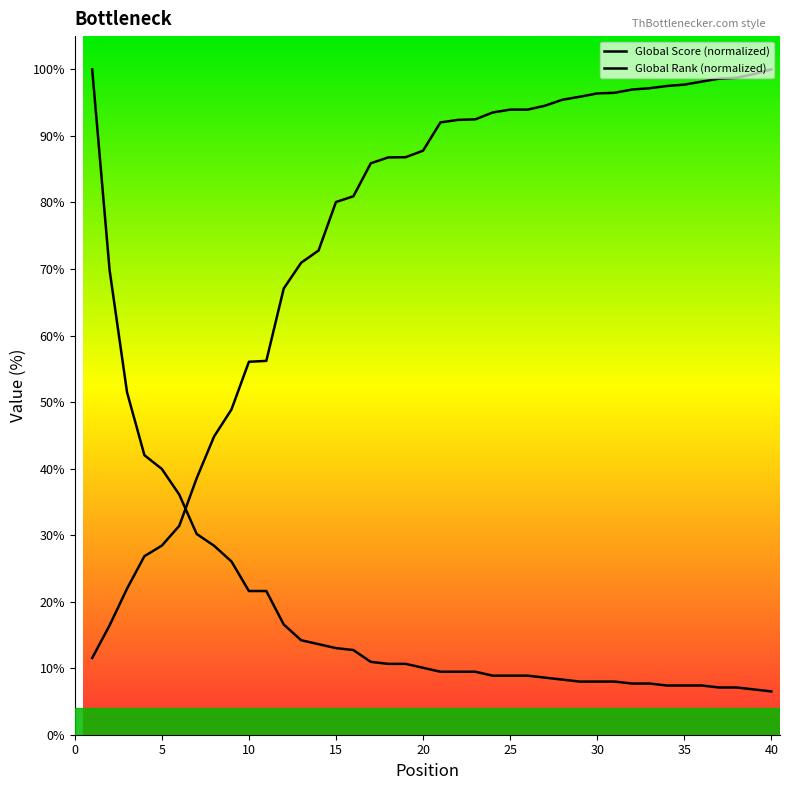

Does the chart display data point markers on the line(s)?

No